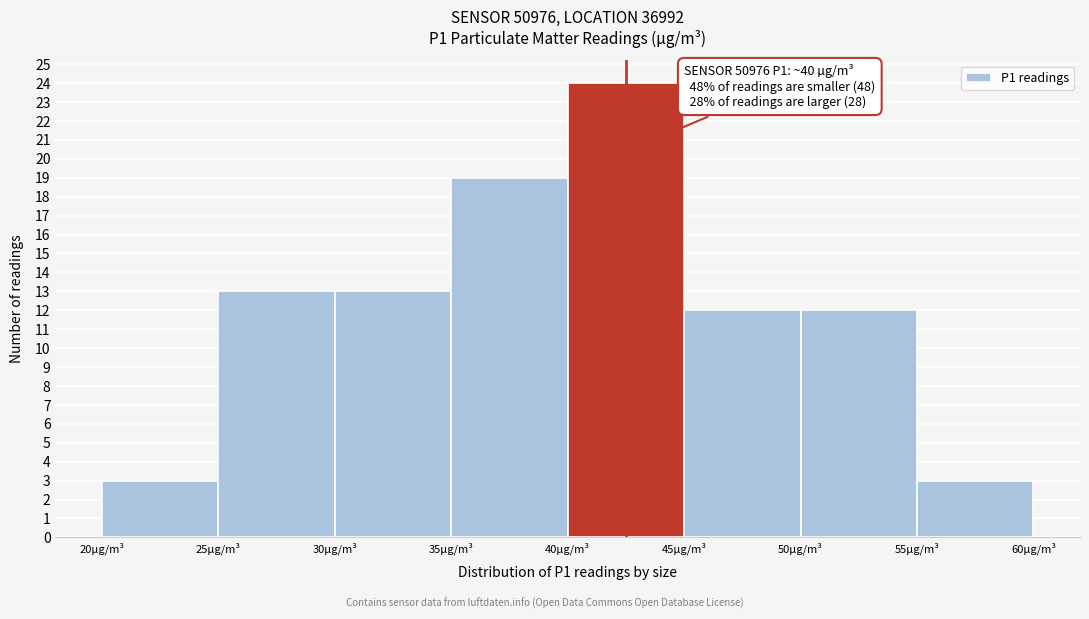

Over which range of the x-axis is the bar tallest?

40 to 45